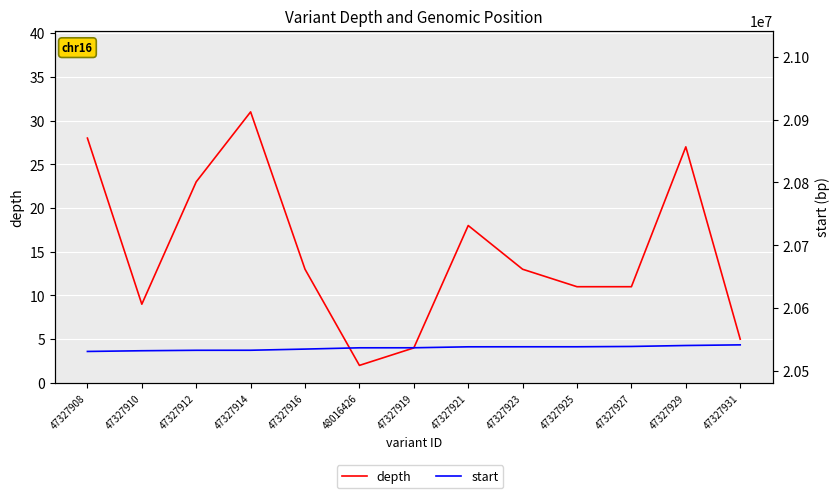

Rank the series by their average value, from highest to lowest.

start, depth